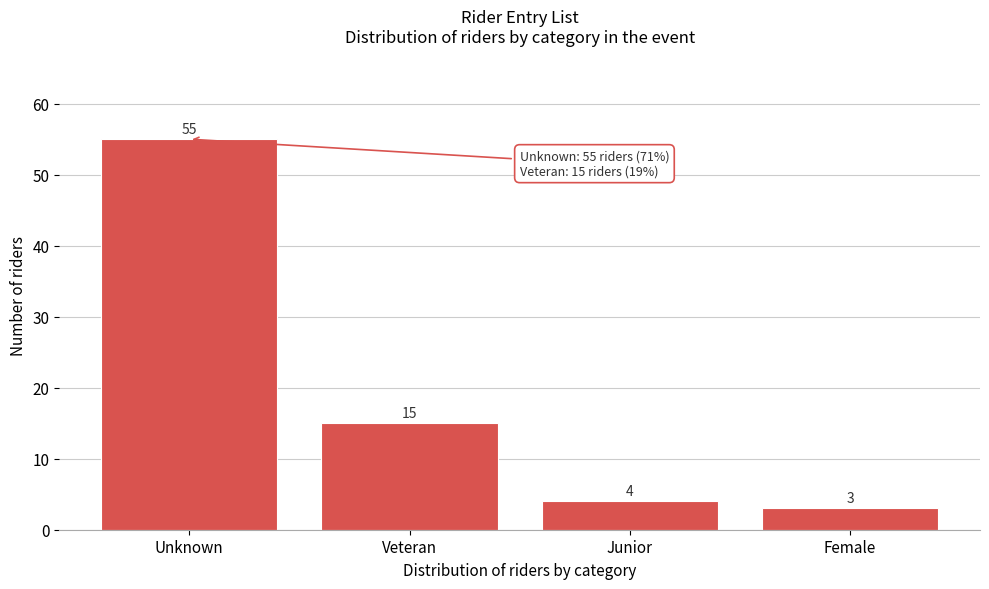

Reading left to right, list all the values displayed in this chart.

55	15	4	3